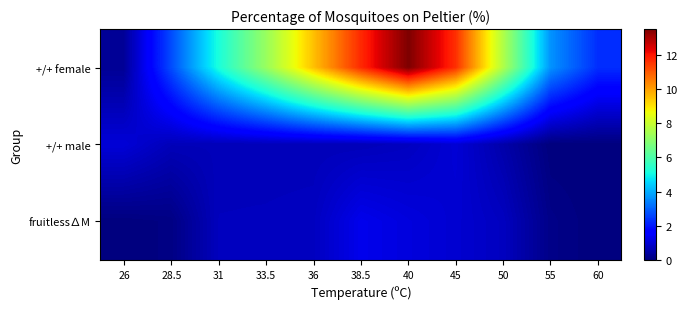

At 38.5, list the series in order from largest to smallest.

+/+ female, fruitless∆M, +/+ male